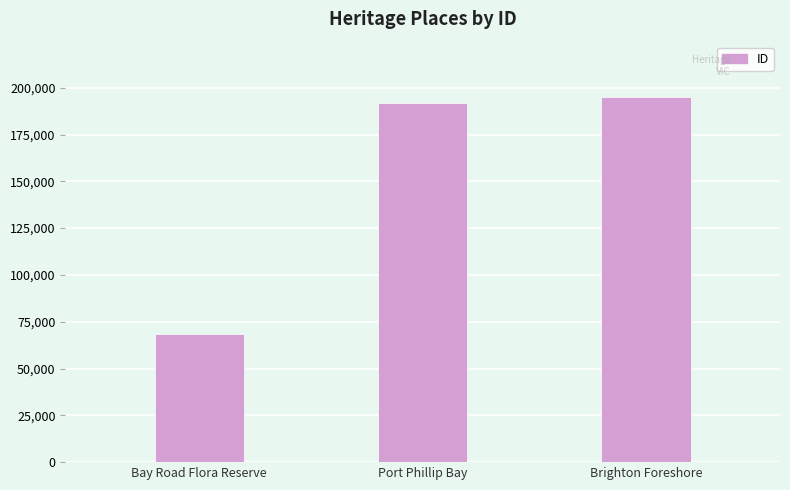

List the labels in order of value, largest first.

Brighton Foreshore, Port Phillip Bay, Bay Road Flora Reserve